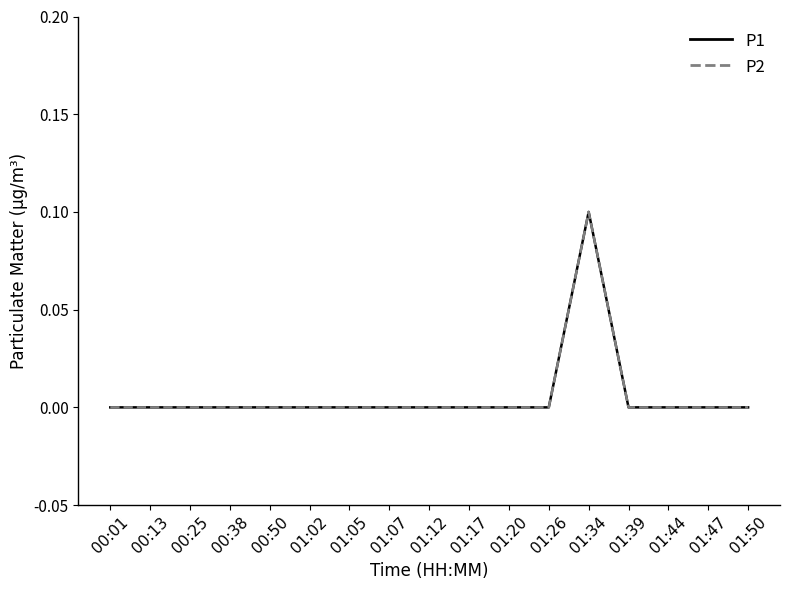

Is this an area chart (filled region under the line)?

No